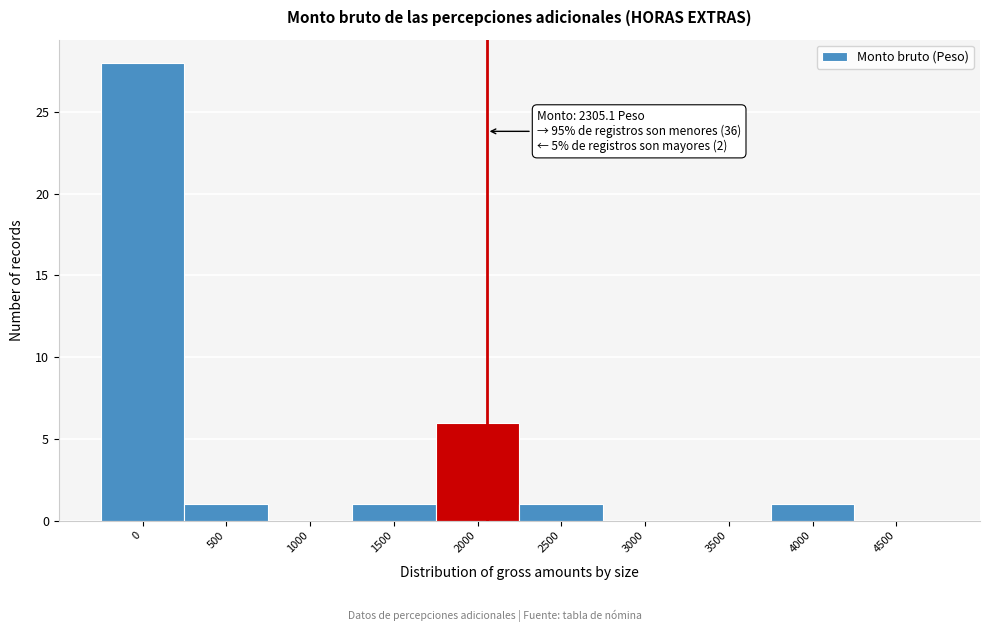

Reading left to right, extract all data points from this chart.

0=28	500=1	1000=0	1500=1	2000=6	2500=1	3000=0	3500=0	4000=1	4500=0